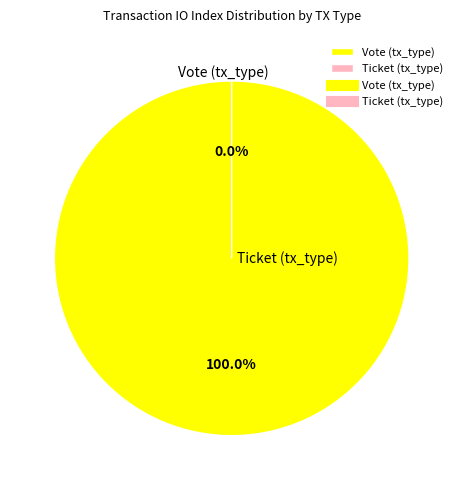

Rank the categories by value from lowest to highest.

Ticket (tx_type), Vote (tx_type)